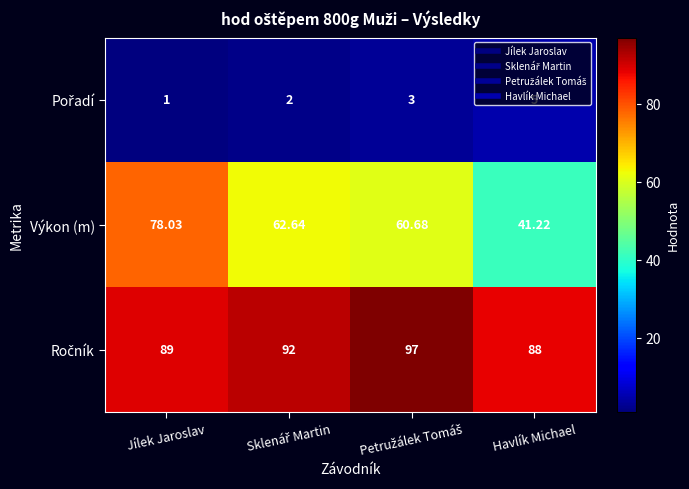

At which category is the sum across all series the highest?

Jílek Jaroslav